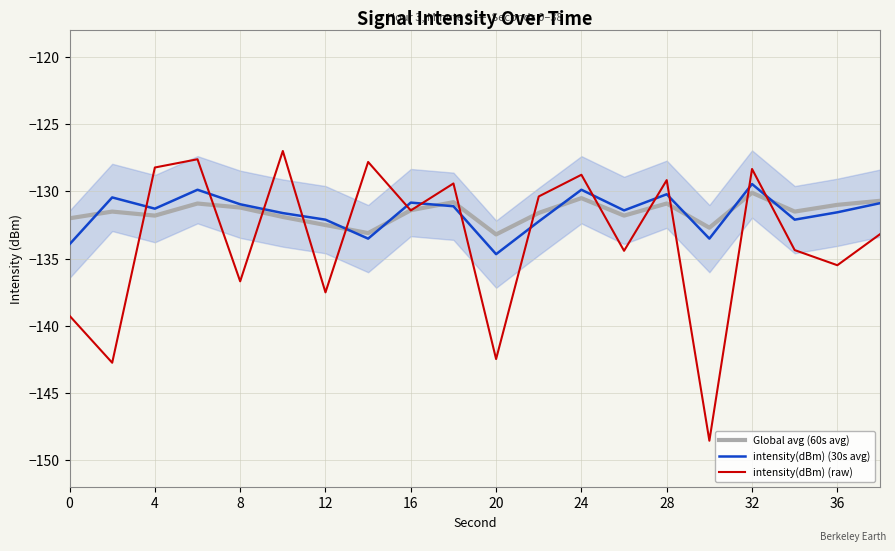

What is the lowest value of the intensity(dBm) (raw) series?

-148.5